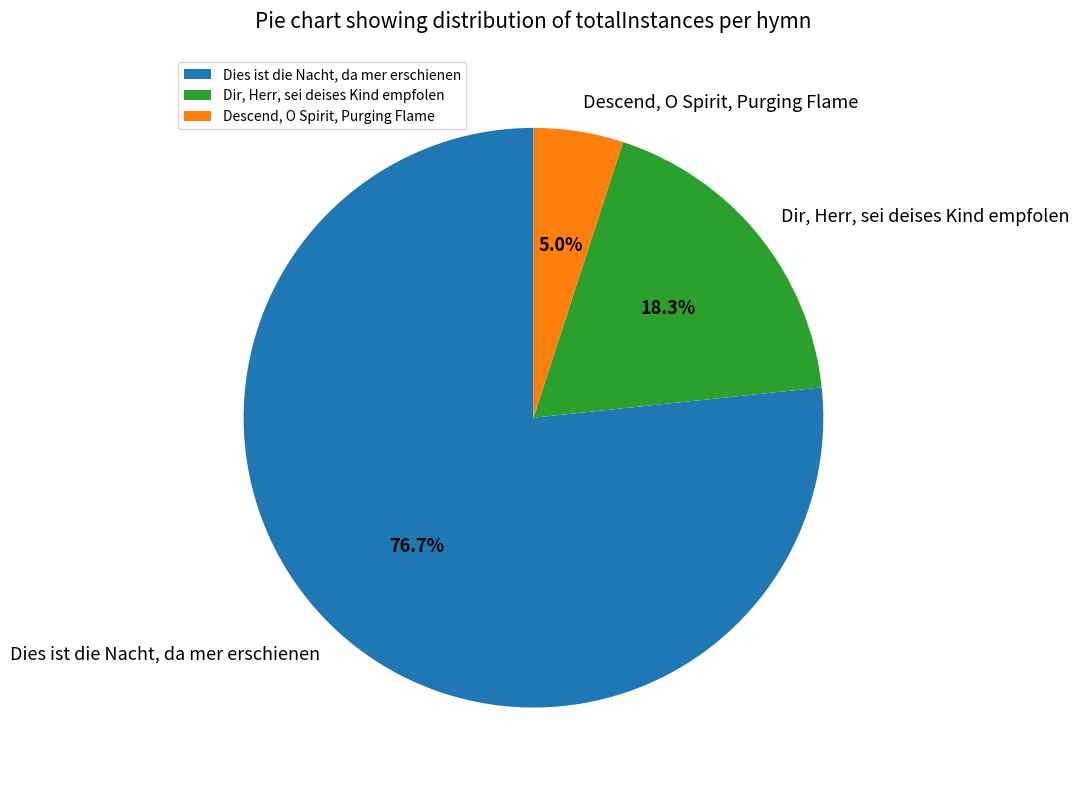

What percentage do Dir, Herr, sei deises Kind empfolen and Descend, O Spirit, Purging Flame together represent?

23.3%